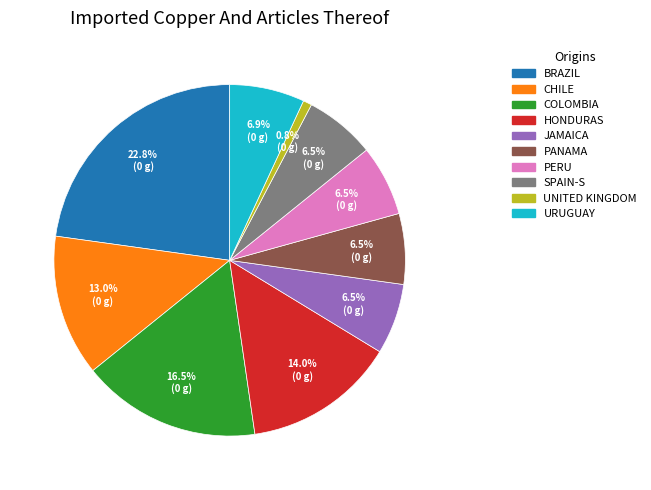

Does any single category account for the majority?

No